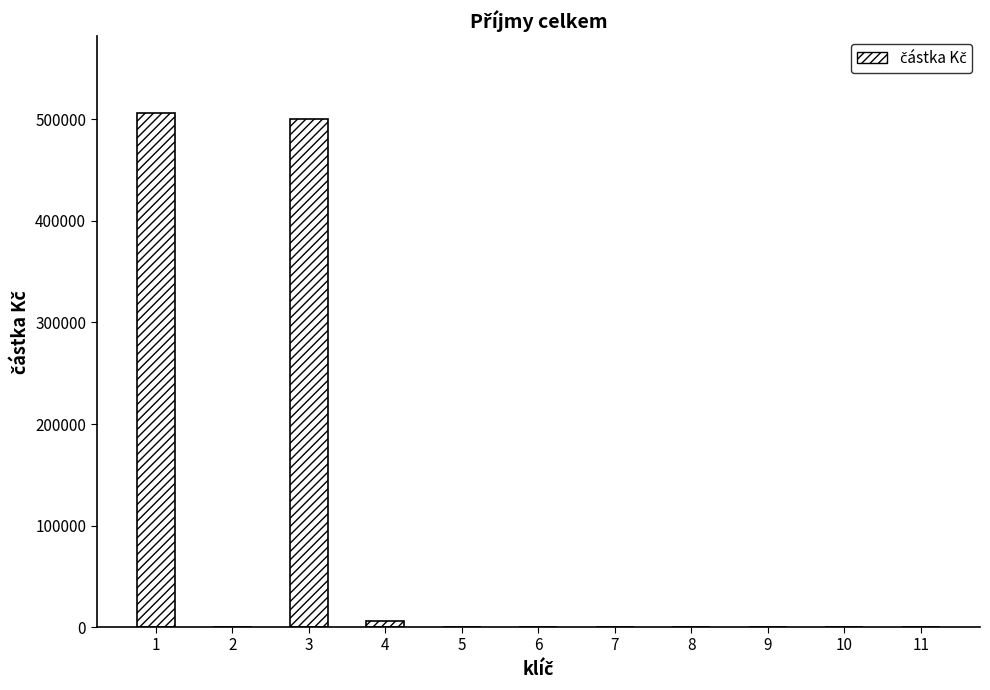

What is the change in value from 3 to 11?

-500000